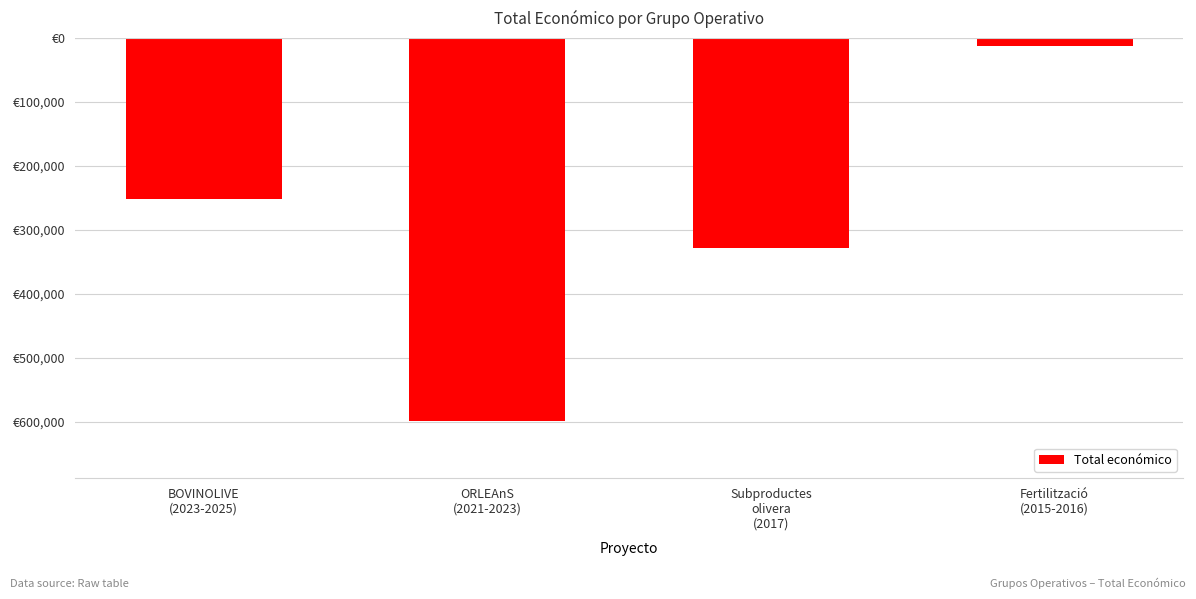

What is the value of the 4th bar from the left?

-12250